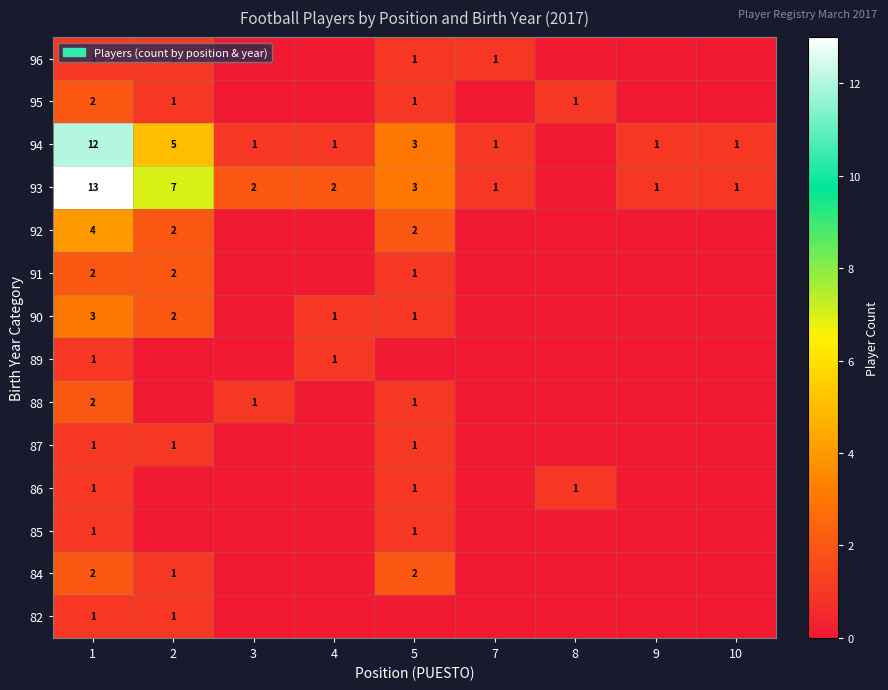

What is the spread (max minus min) of values at 5?

3